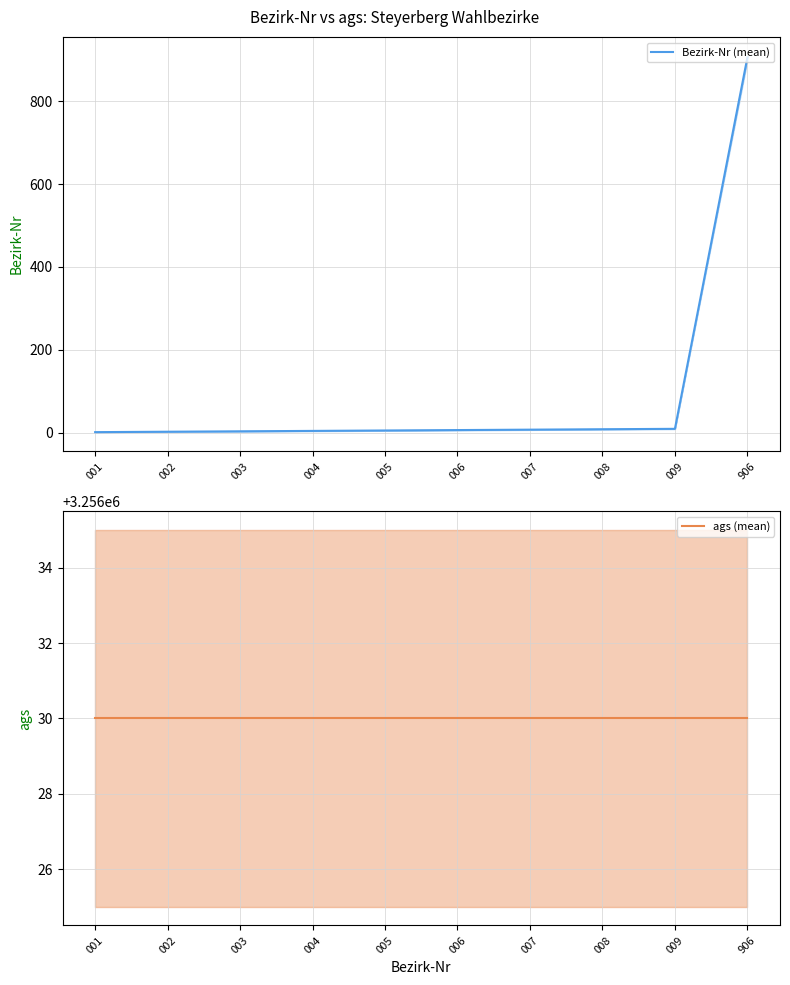

Rank the series by their average value, from lowest to highest.

Bezirk-Nr (mean), ags (mean)